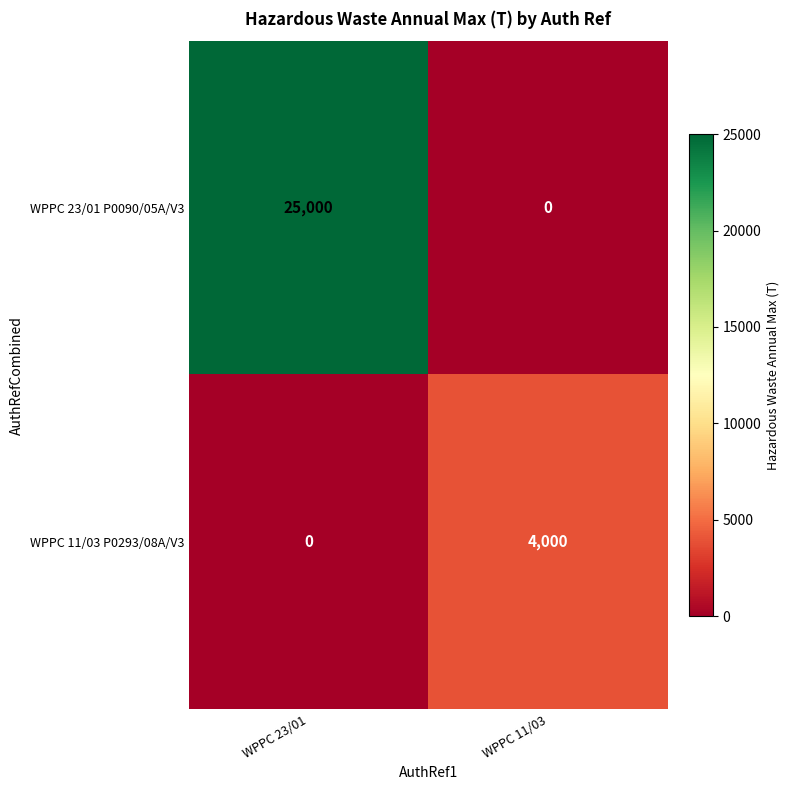

What is the total value across all series at WPPC 11/03?

4000